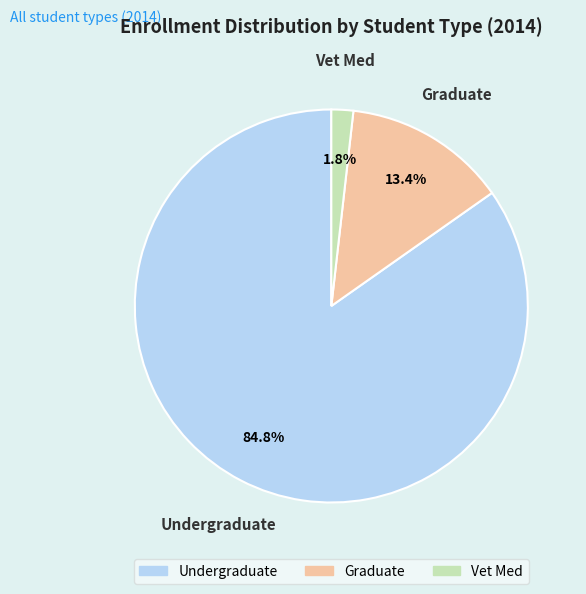

Combined, do Graduate and Undergraduate account for over 50%?

Yes